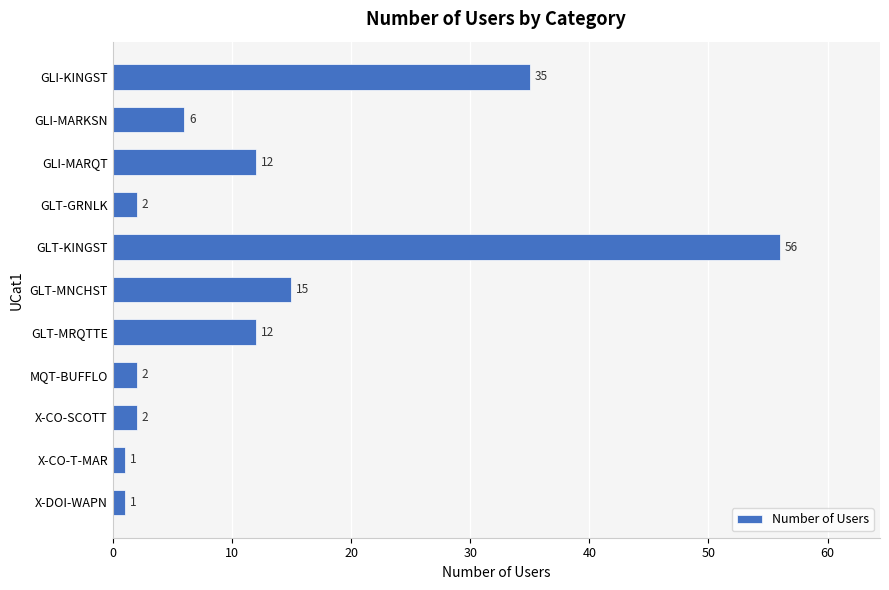

Reading top to bottom, transcribe all the data shown in this chart.

35	6	12	2	56	15	12	2	2	1	1